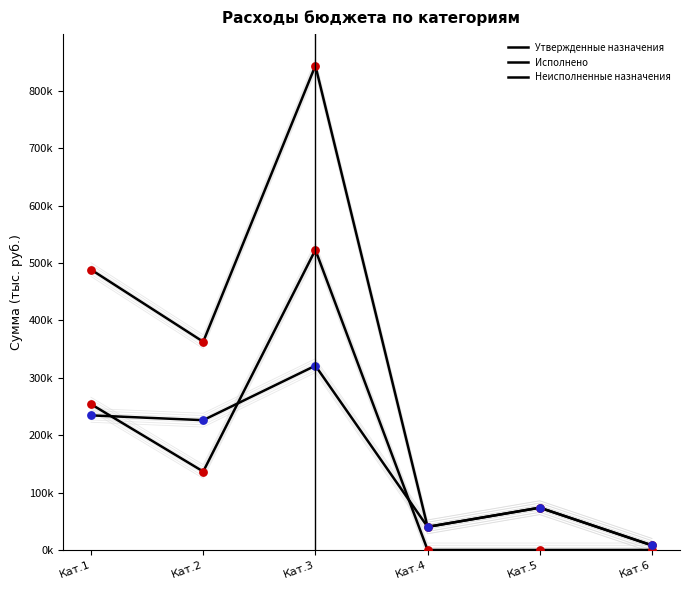

Which series reaches the minimum Y coordinate?

Исполнено